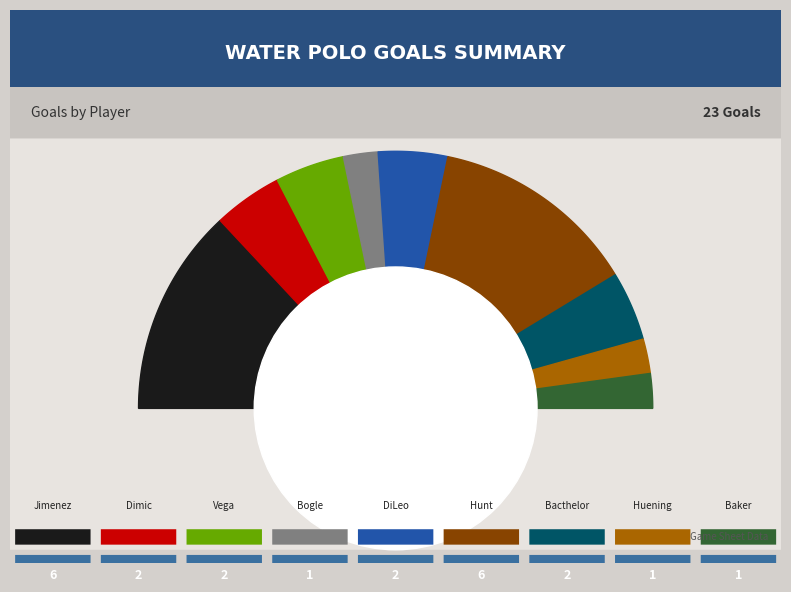

Do Ryan Bacthelor and Bryan Jimenez together represent more than half of the pie?

No